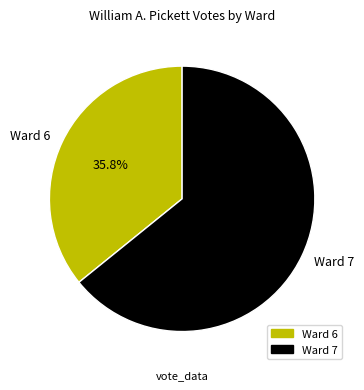

Rank the categories by value from lowest to highest.

Ward 6, Ward 7